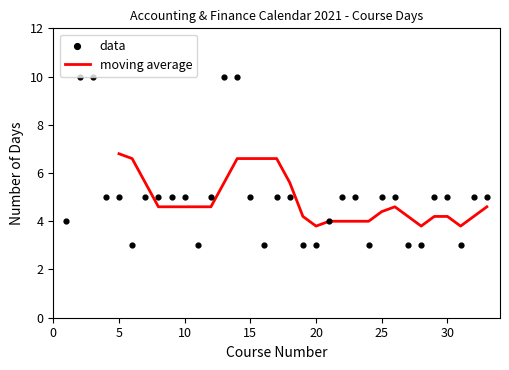

What is the change in value from 14 to 16?

-7